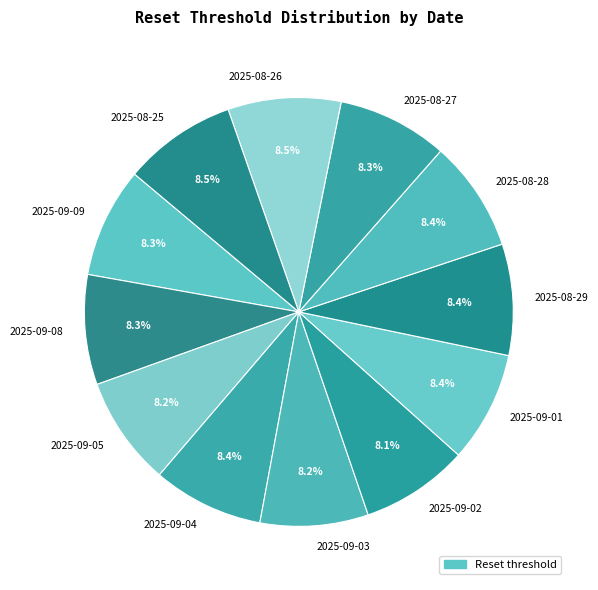

To the nearest percent, what is the combined percentage of 2025-09-09 and 2025-09-01?

17%